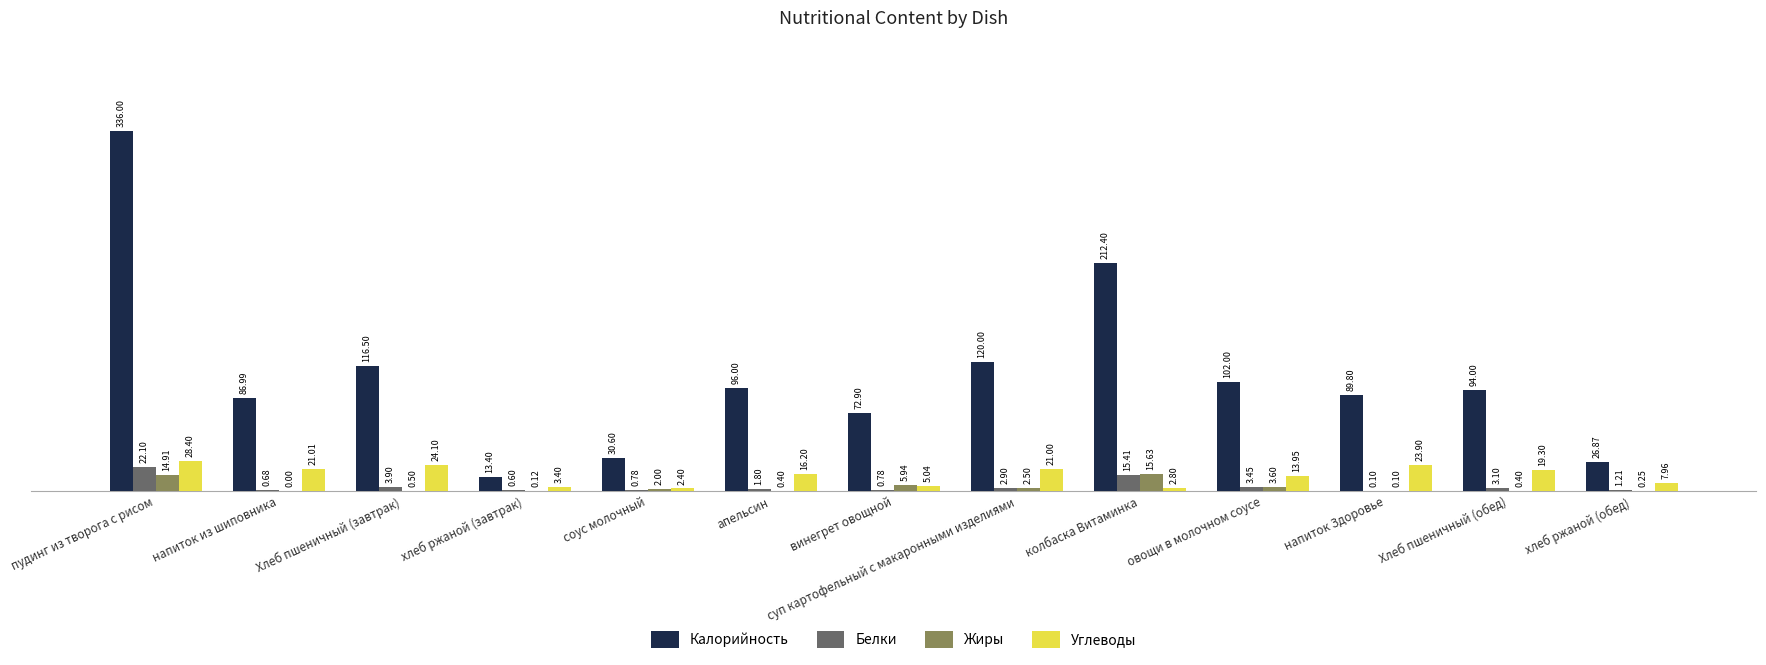

What is the average value of the Жиры series?

3.6